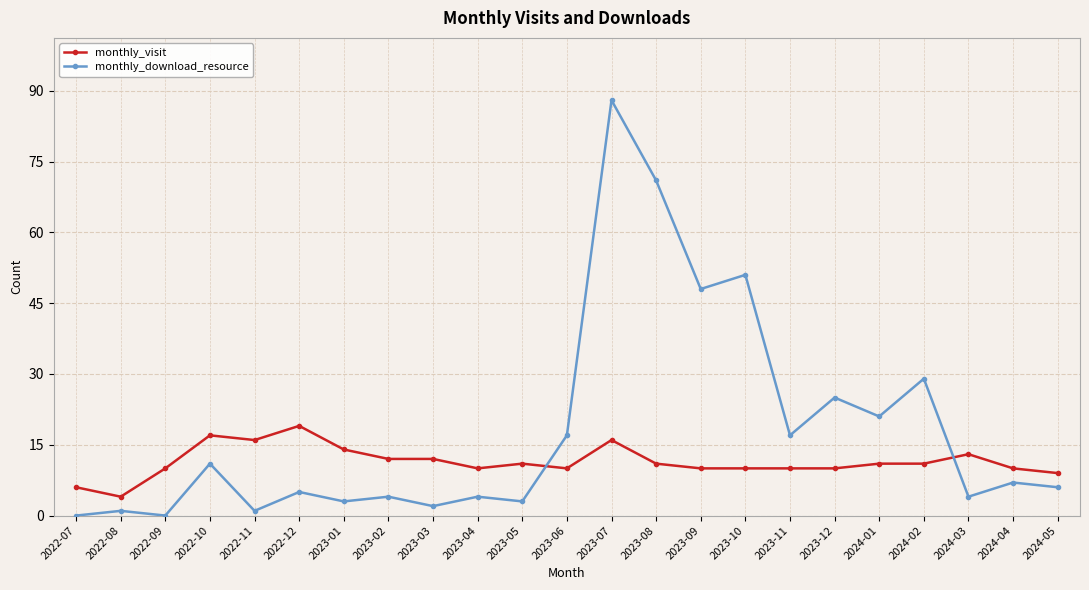

Is it true that monthly_download_resource equals 6 at 2024-05?

True